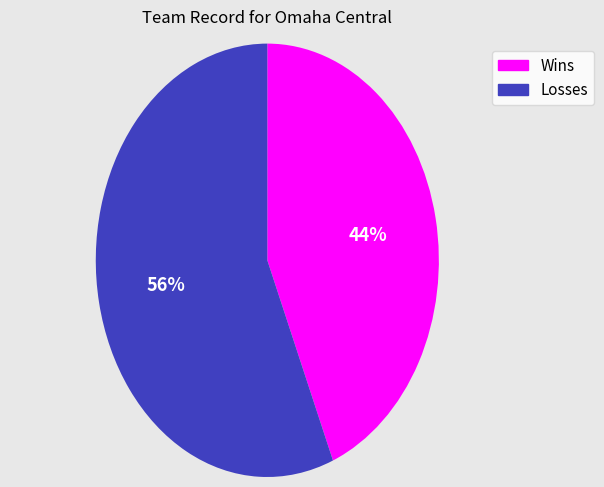

Which category accounts for the majority?

Losses